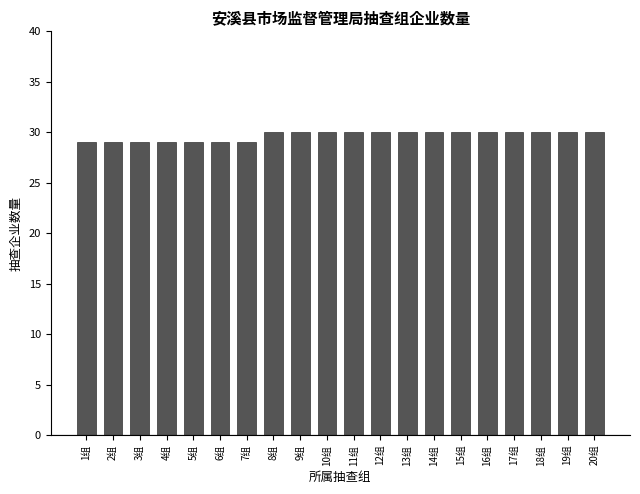

Reading left to right, what are all the values shown in this chart?

1组=29	2组=29	3组=29	4组=29	5组=29	6组=29	7组=29	8组=30	9组=30	10组=30	11组=30	12组=30	13组=30	14组=30	15组=30	16组=30	17组=30	18组=30	19组=30	20组=30